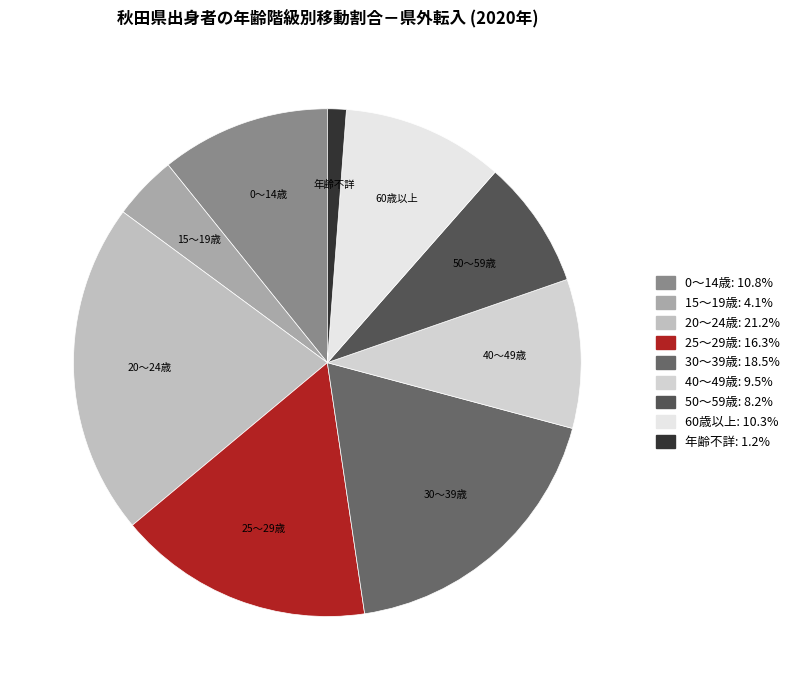

Which has a higher value, 0～14歳 or 15～19歳?

0～14歳